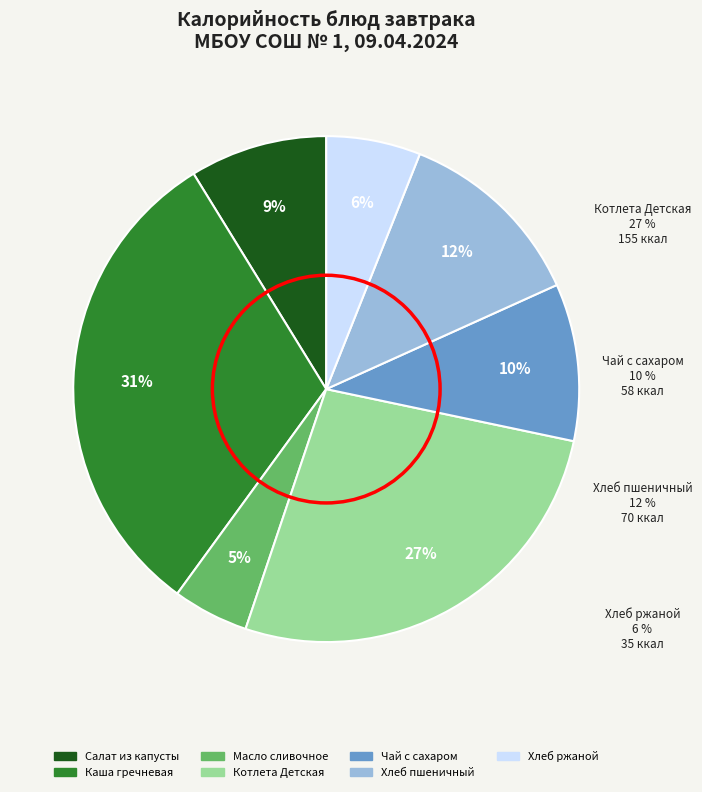

Rank the categories by value from highest to lowest.

Каша вязкая гречневая (Завтрак), Котлета Детская (Завтрак), Хлеб пшеничный (Завтрак), Чай с сахаром (Завтрак), Салат из свежей купусты* (Завтрак), Хлеб ржаной (Завтрак), Масло сливочное